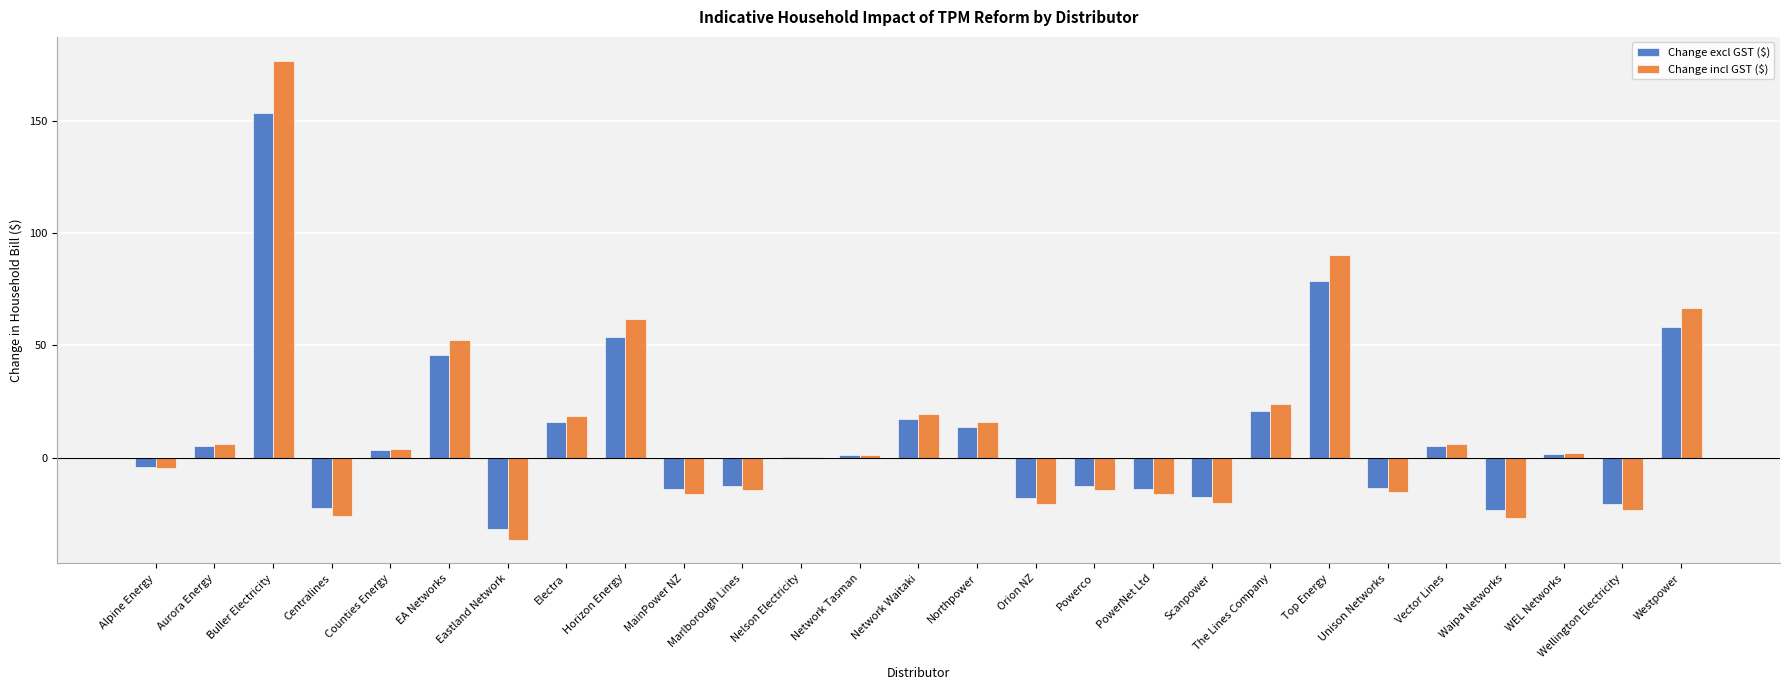

Is the value of Change excl GST ($) at EA Networks greater than the value of Change incl GST ($) at MainPower NZ?

Yes